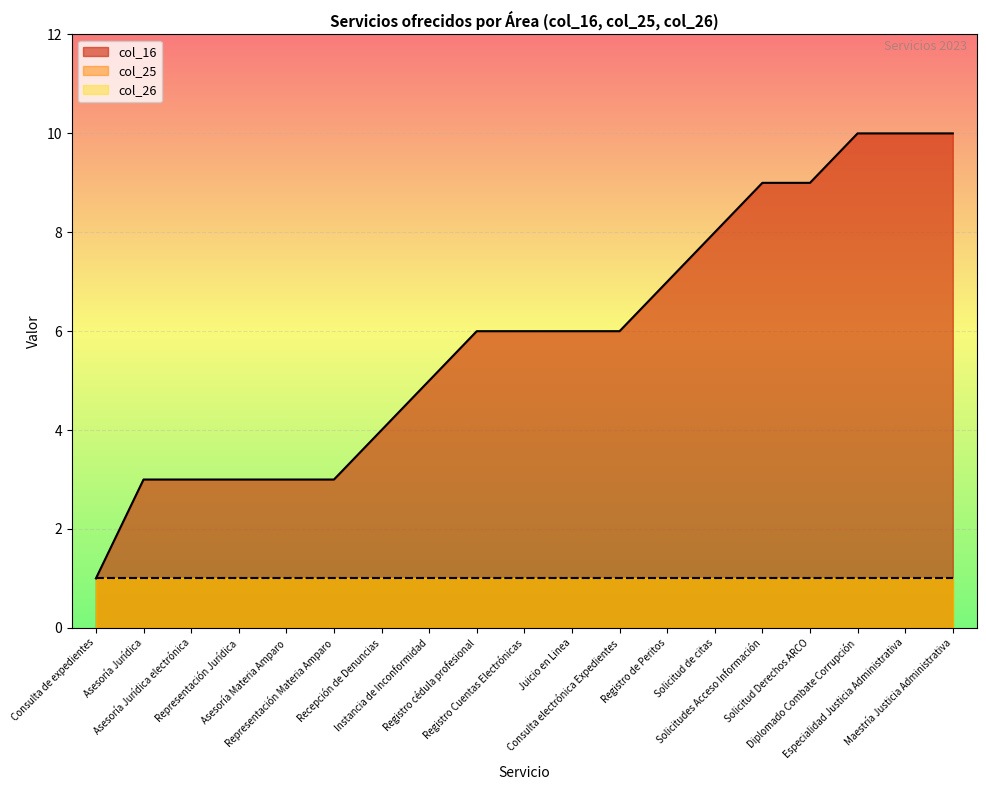

At Consulta de expedientes, list the series in order from smallest to largest.

col_16, col_25, col_26